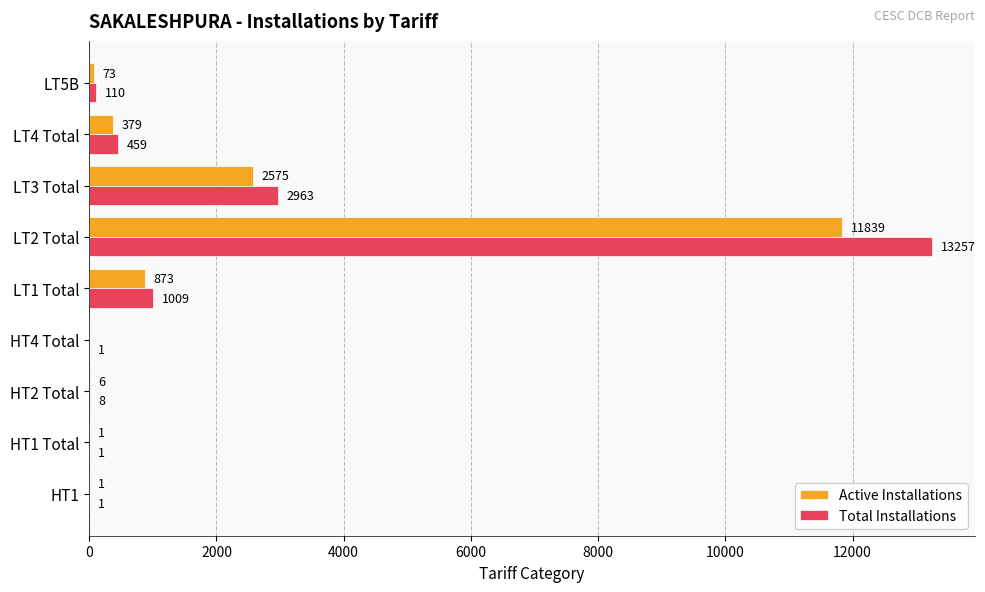

What is the approximate value of Total Installations at LT4 Total, to the nearest 50?

450